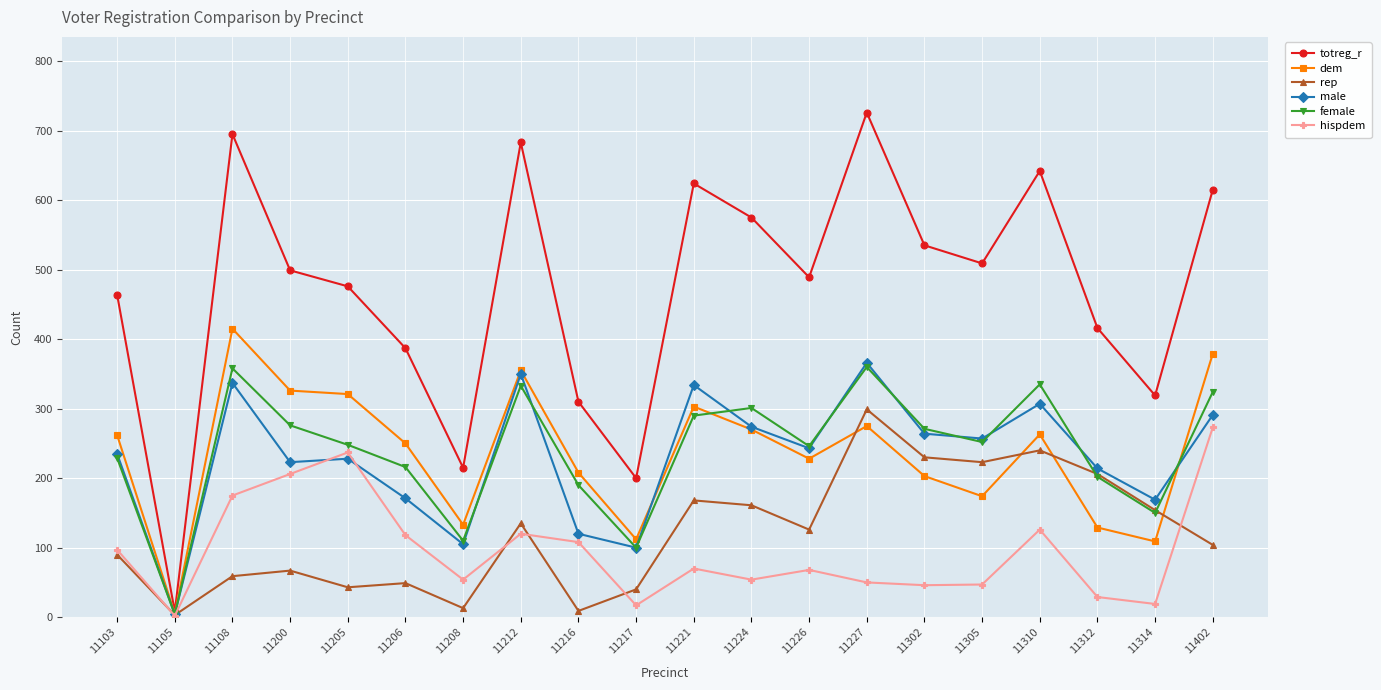

At which category does the chart reach its peak across all series?

11227